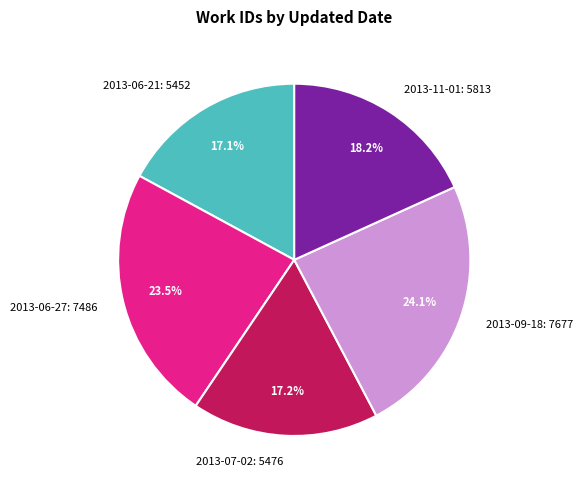

Is it true that 2013-07-02 is 30% of the pie?

False